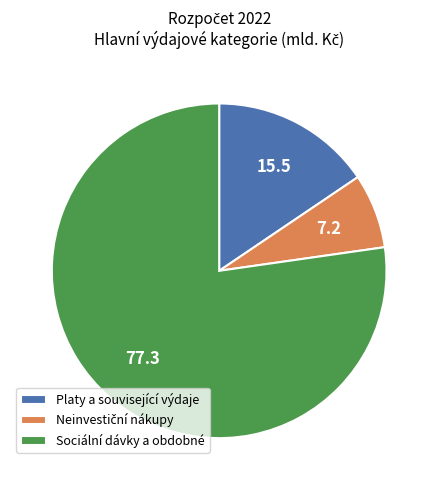

What is the largest slice in the pie chart?

Sociální dávky a obdobné